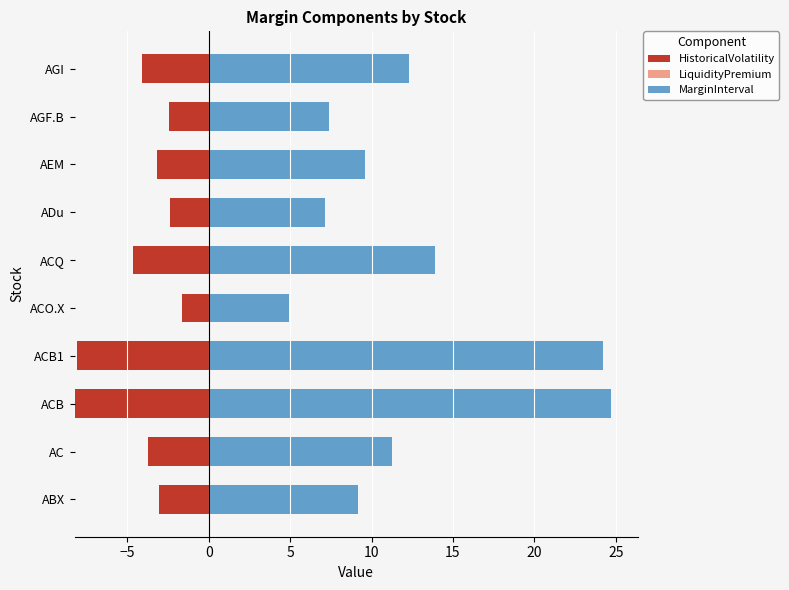

True or false: HistoricalVolatility has a value of -3.6 at ACB.

False